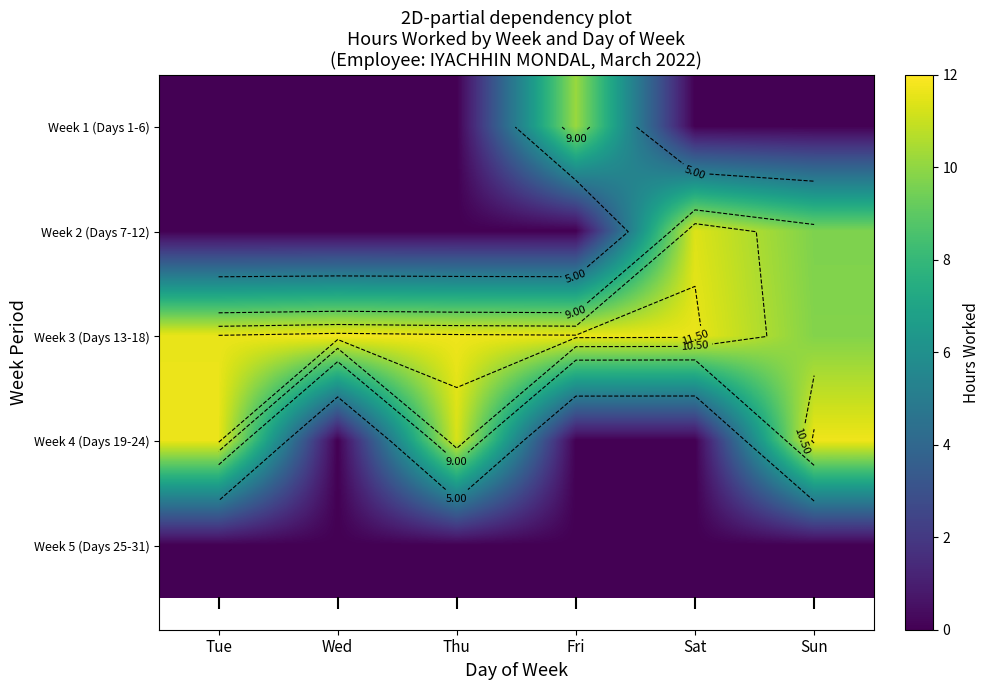

What is the total value across all series at Fri?

21.8